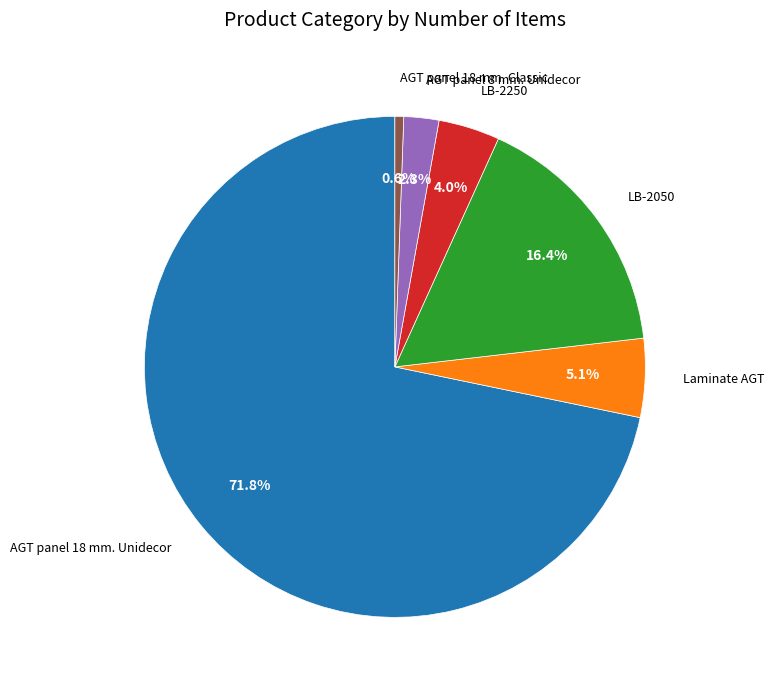

To the nearest percent, what is the difference between the AGT panel 8 mm. Unidecor and AGT panel 18 mm. Classic slice percentages?

2%